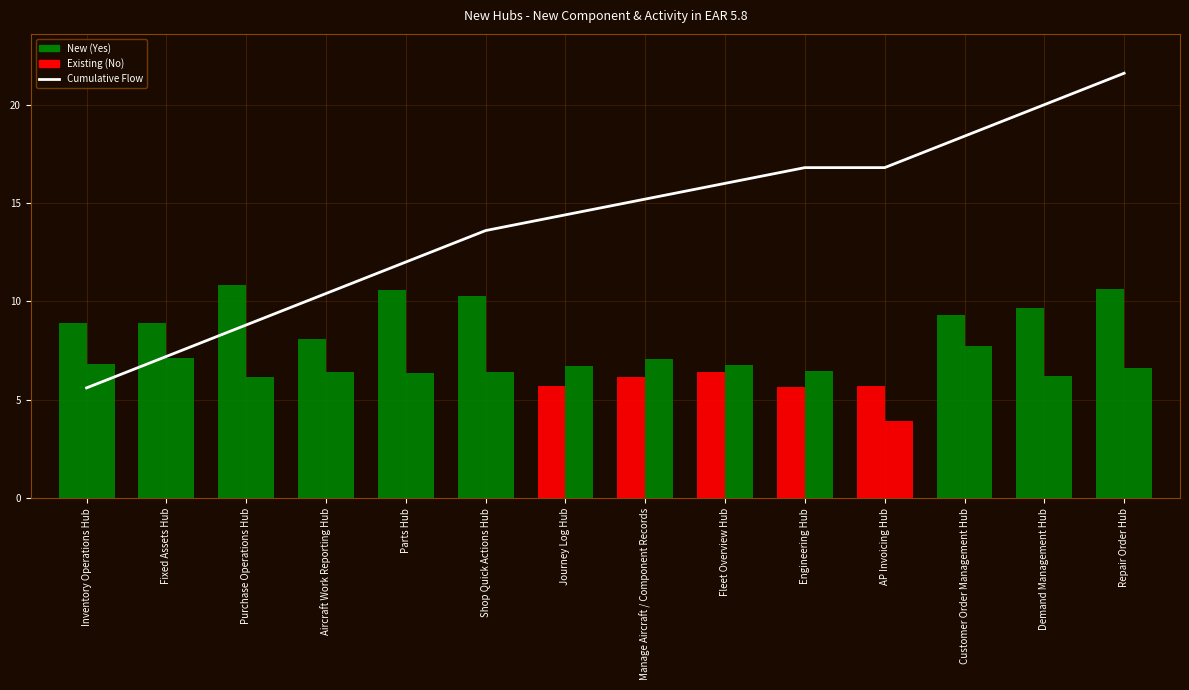

How many values in the New Activity in 58? series are below 6?

1